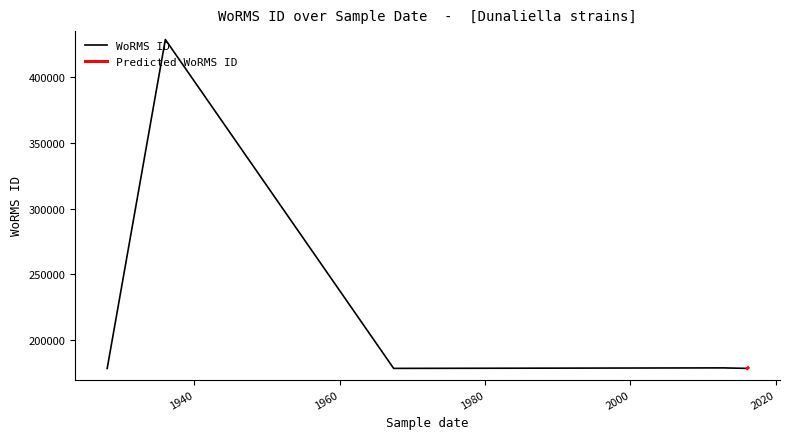

Between 1967-06-01 and 1928-01-01, which is larger?

1928-01-01